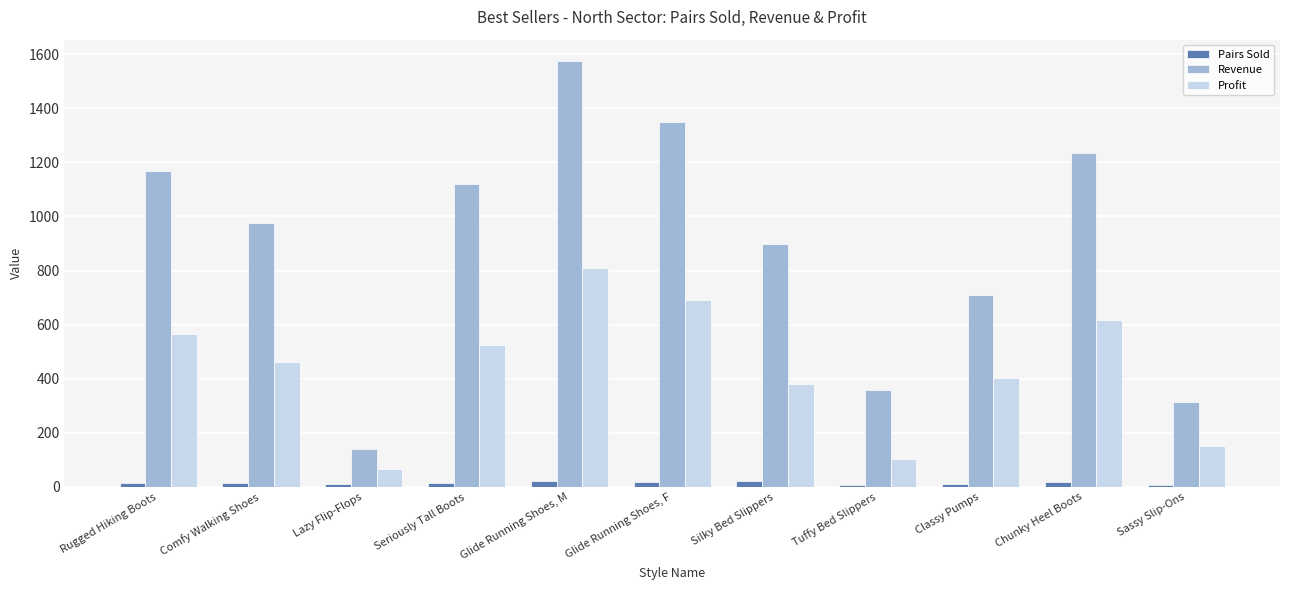

Count the number of categories in the chart.

11